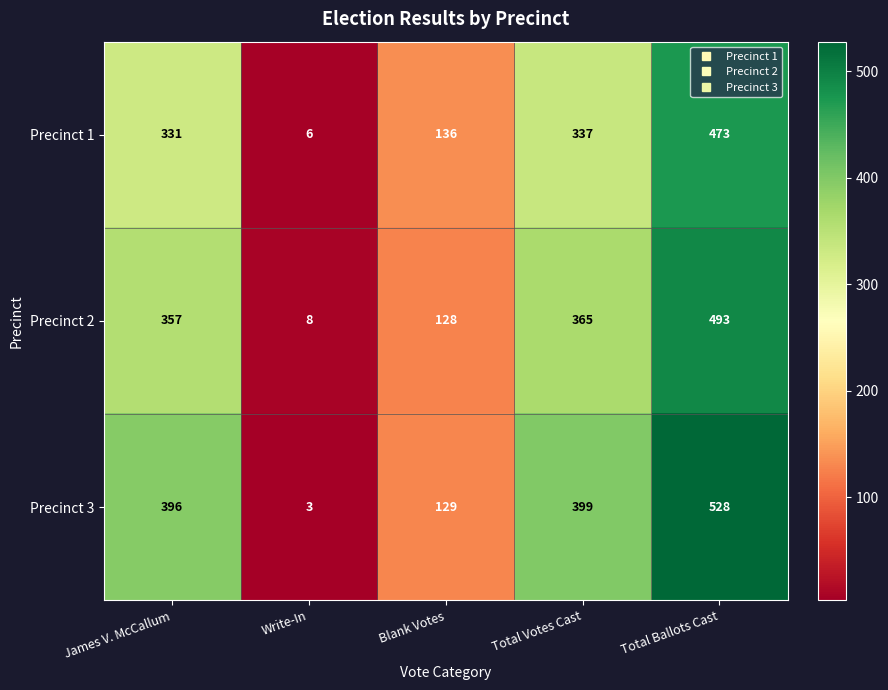

What is the difference between the Precinct 1 values at Total Votes Cast and Total Ballots Cast?

136